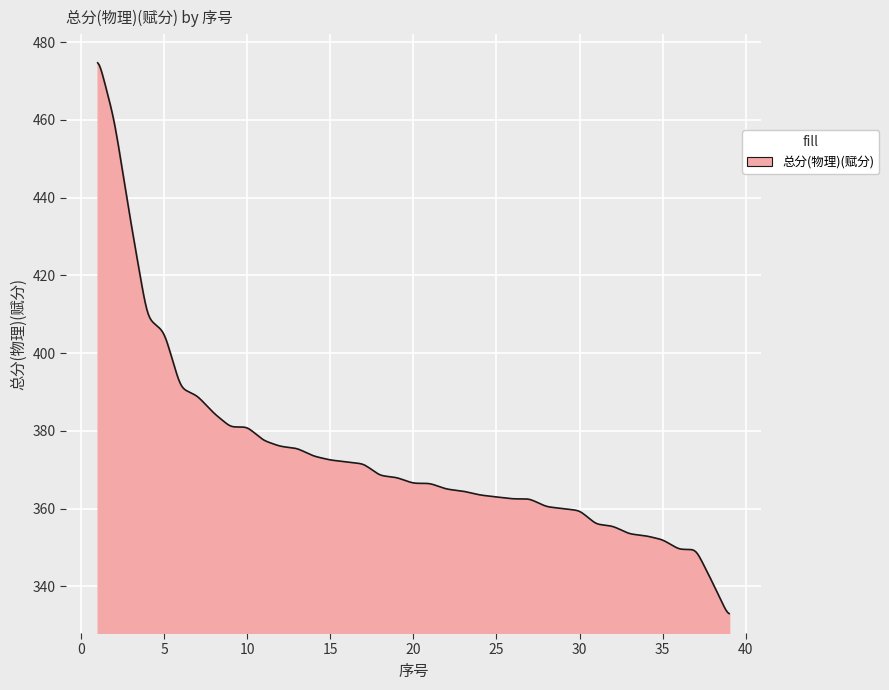

What is the difference between the maximum and minimum values?

141.7